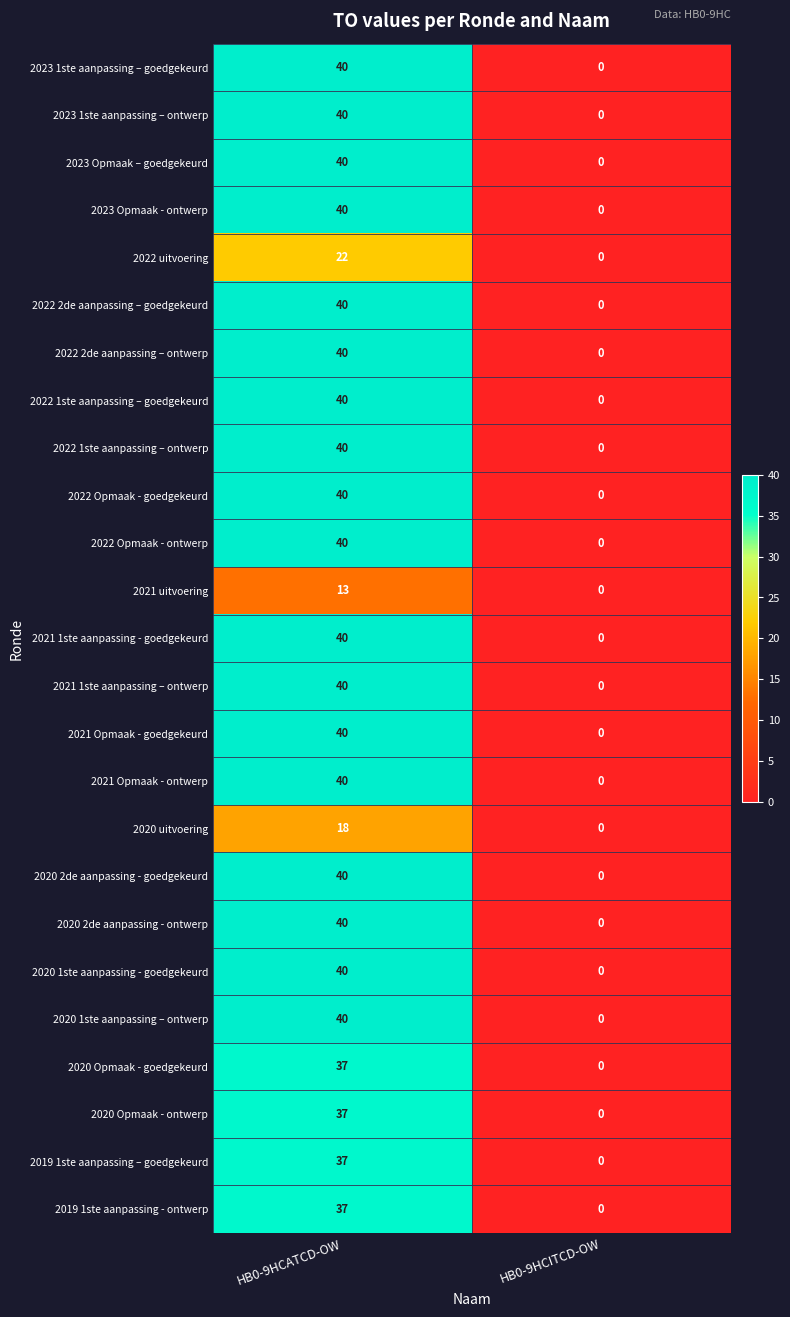

How many positive values does the 2020 uitvoering series have?

1